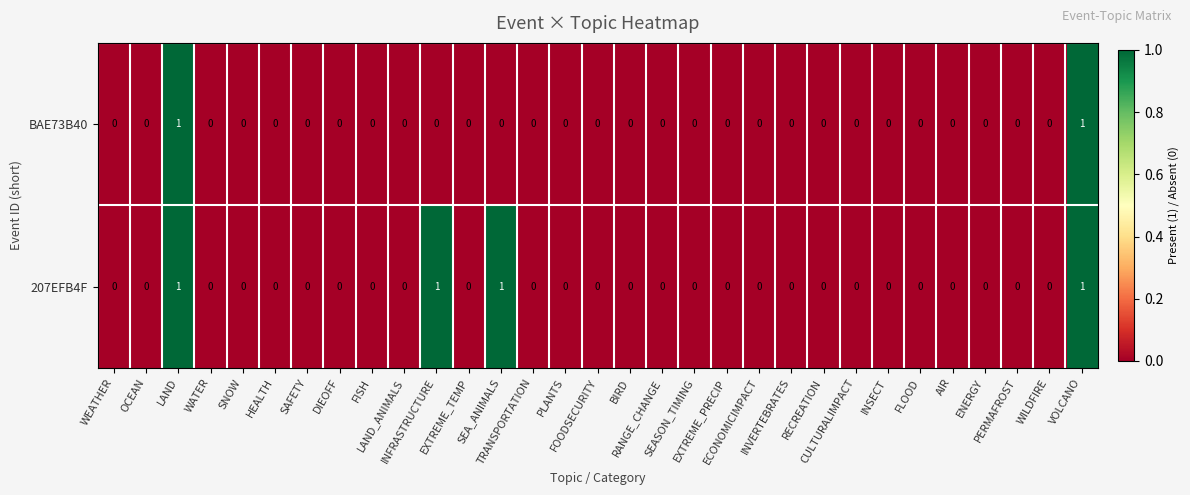

List the series in order of their overall mean, lowest first.

BAE73B40, 207EFB4F